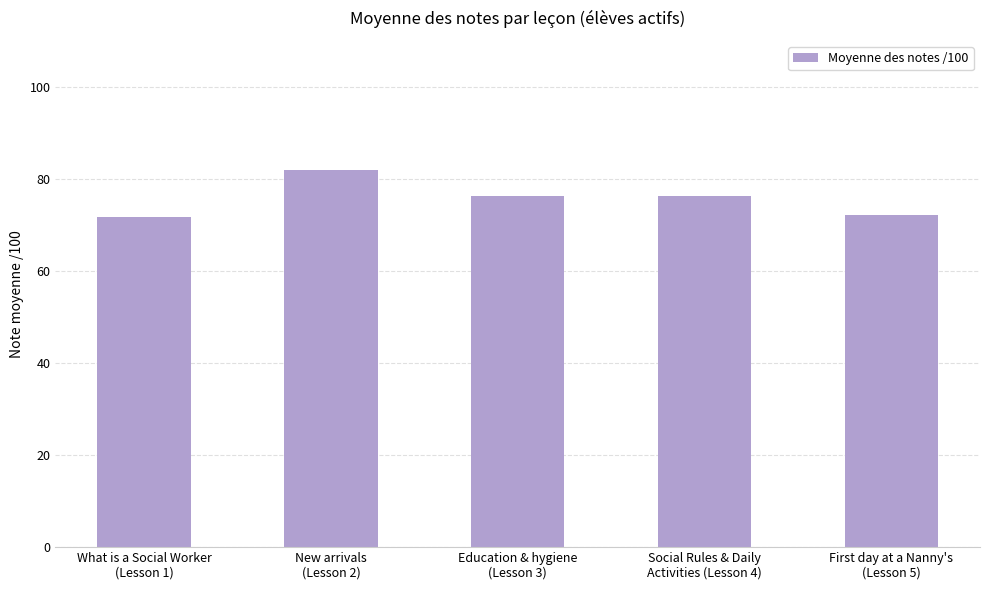

True or false: the data shows 42.1 at Education & hygiene
(Lesson 3).

False